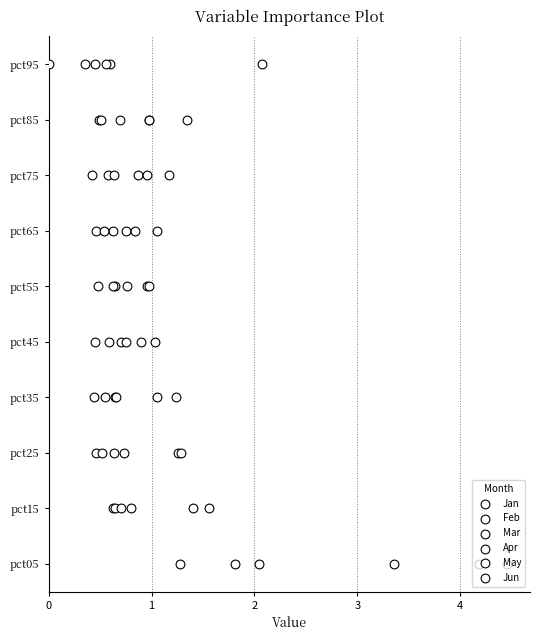

Which series reaches the maximum Y coordinate?

Jan